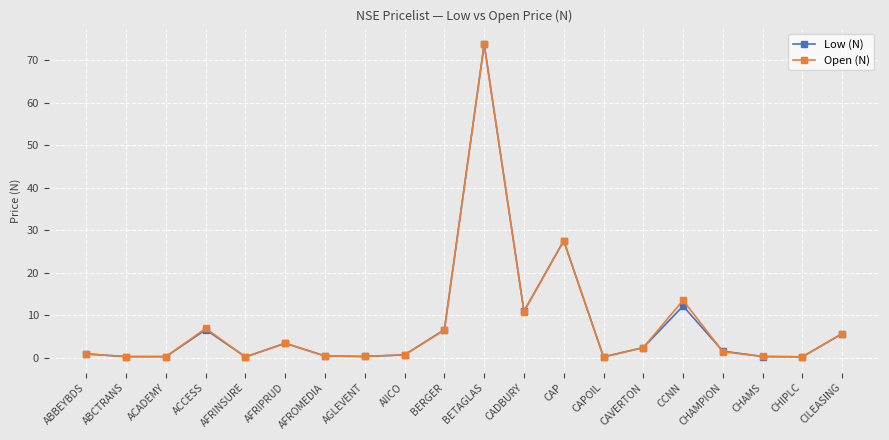

At which label is Open (N) closest to 36?

CAP